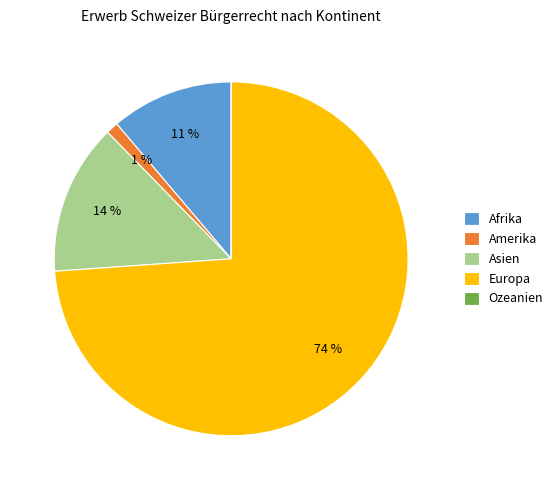

What is the largest slice in the pie chart?

Europa